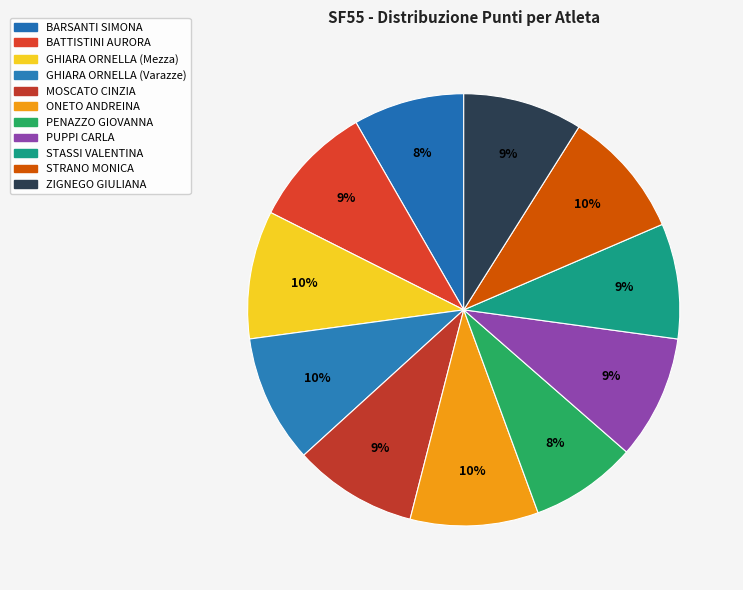

Is it true that ONETO ANDREINA is 19% of the pie?

False